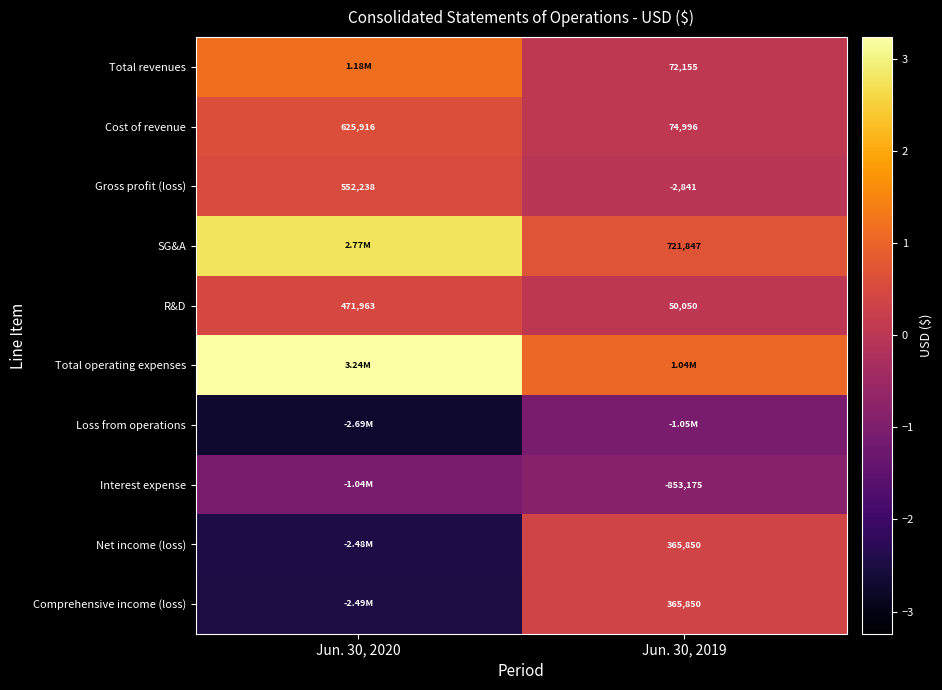

What is the difference between the Gross profit (loss) values at Jun. 30, 2019 and Jun. 30, 2020?

555079